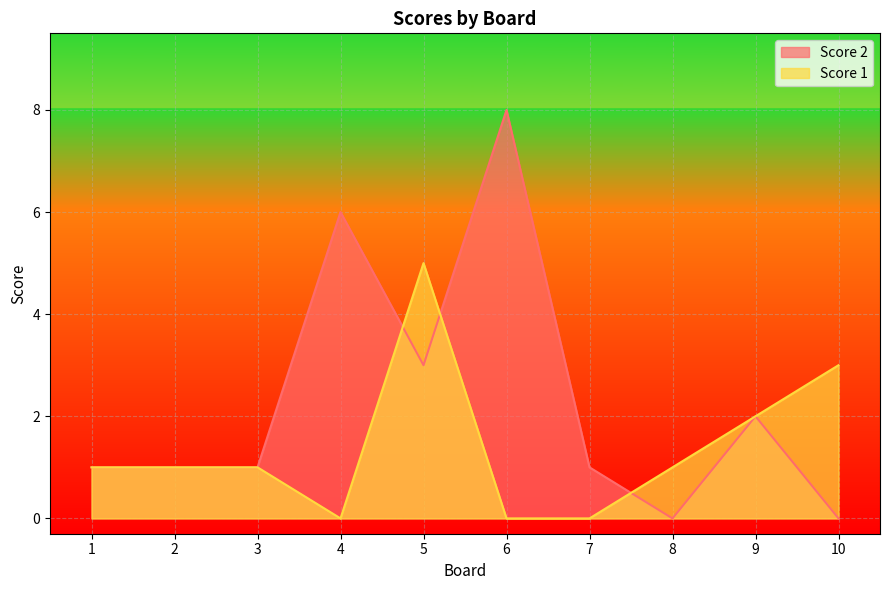

Which series has the widest spread of values?

Score 2